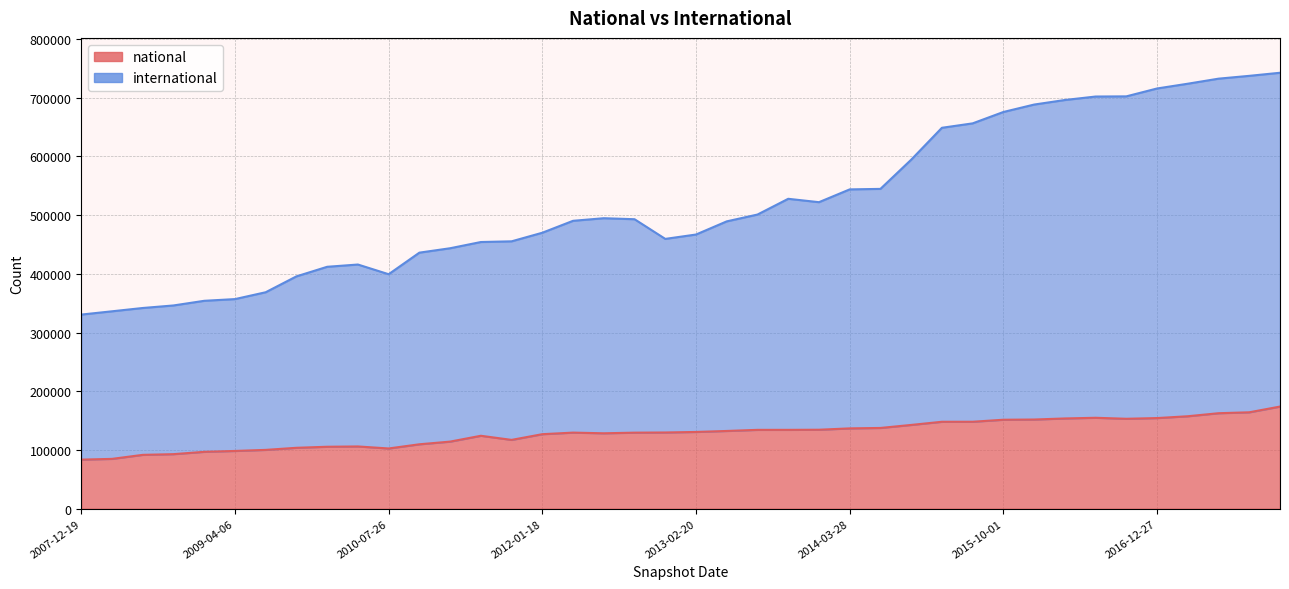

True or false: national and international intersect in this chart.

False